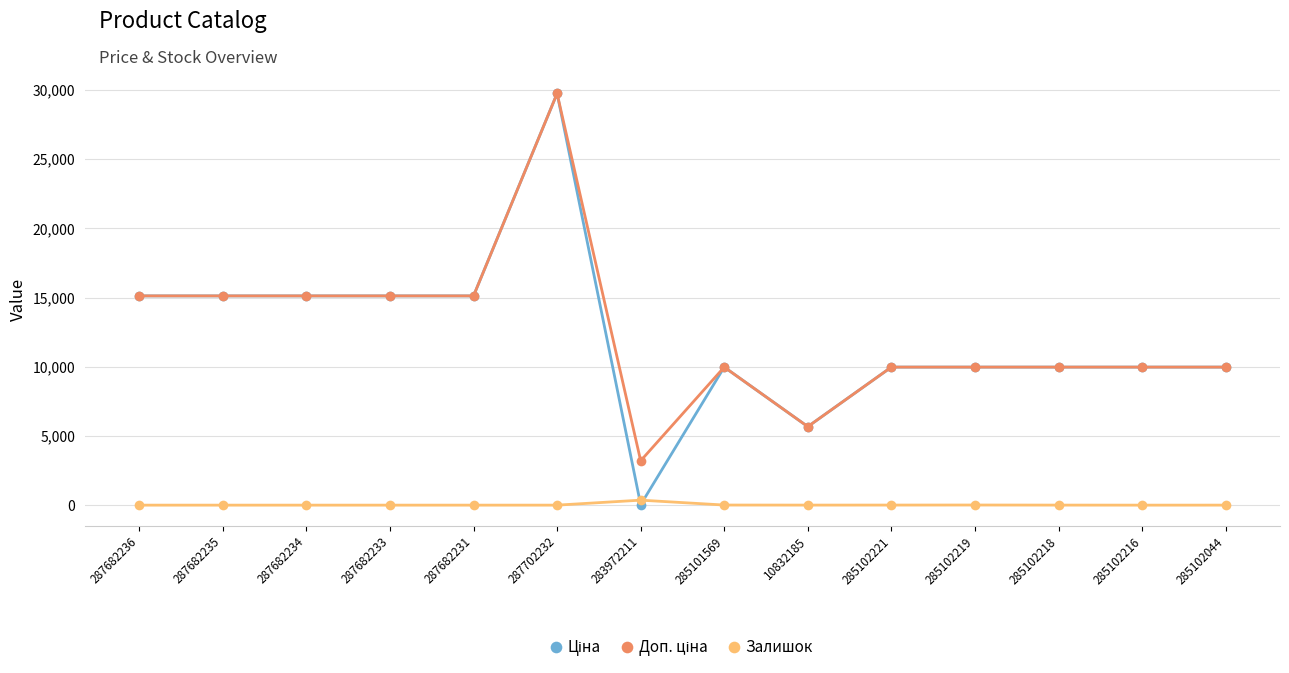

What is the total value across all series at 287682235?

30240.0